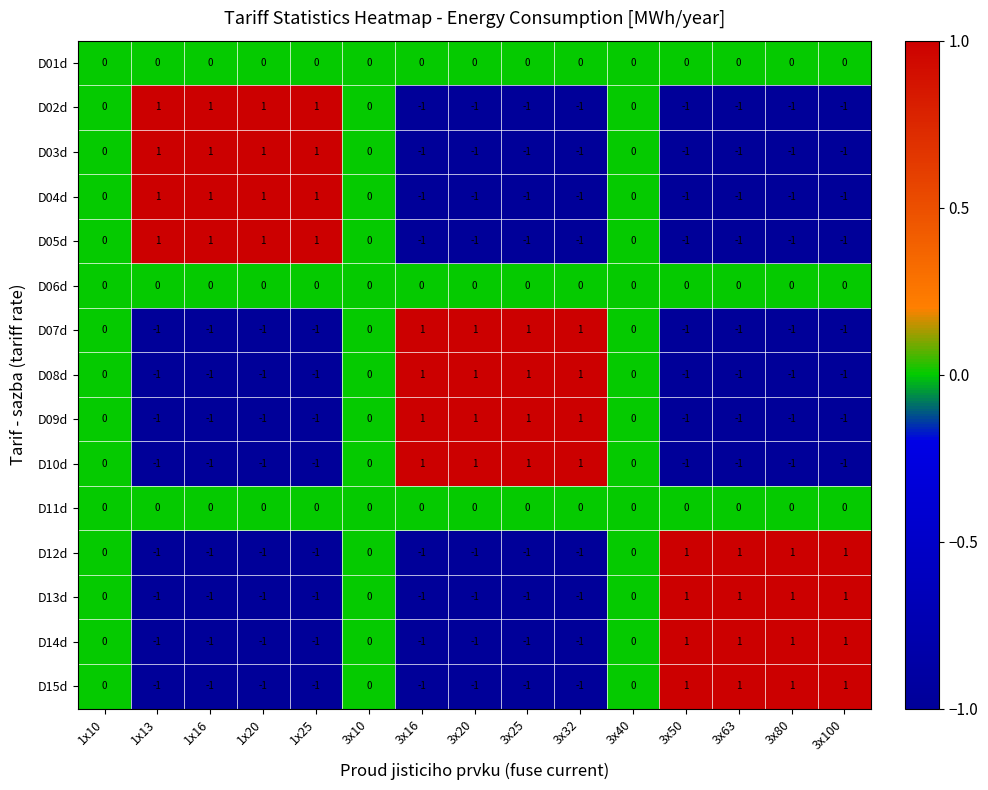

What is the total value across all series at 3x80?

-4